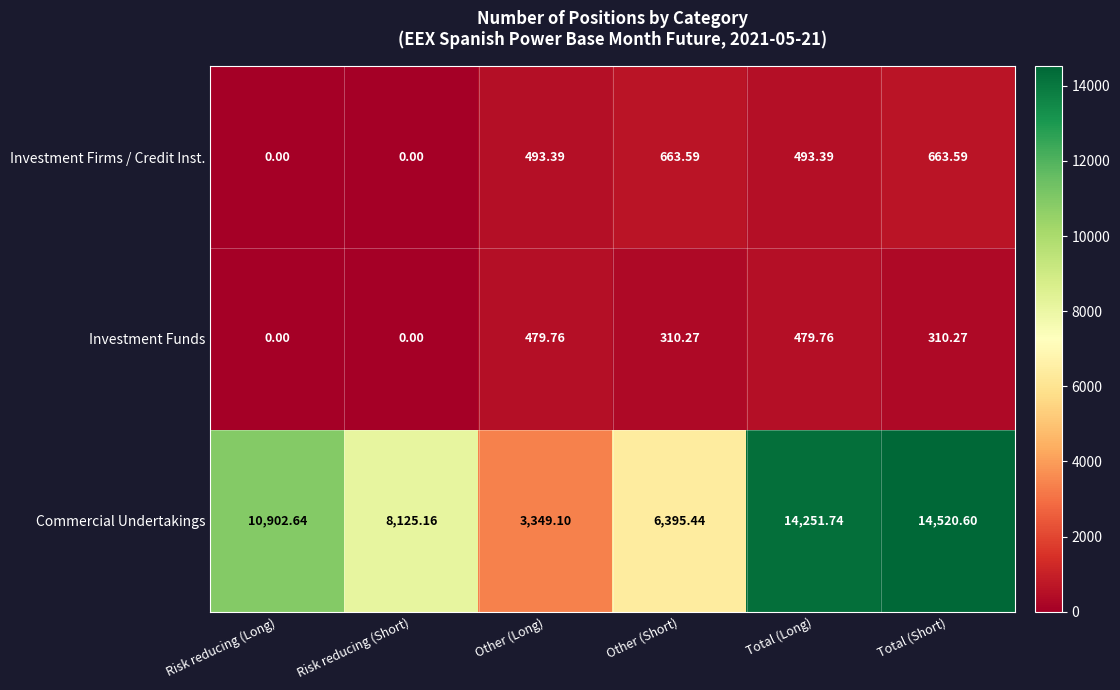

What is the difference between the highest and lowest values at Total (Long)?

13772.0